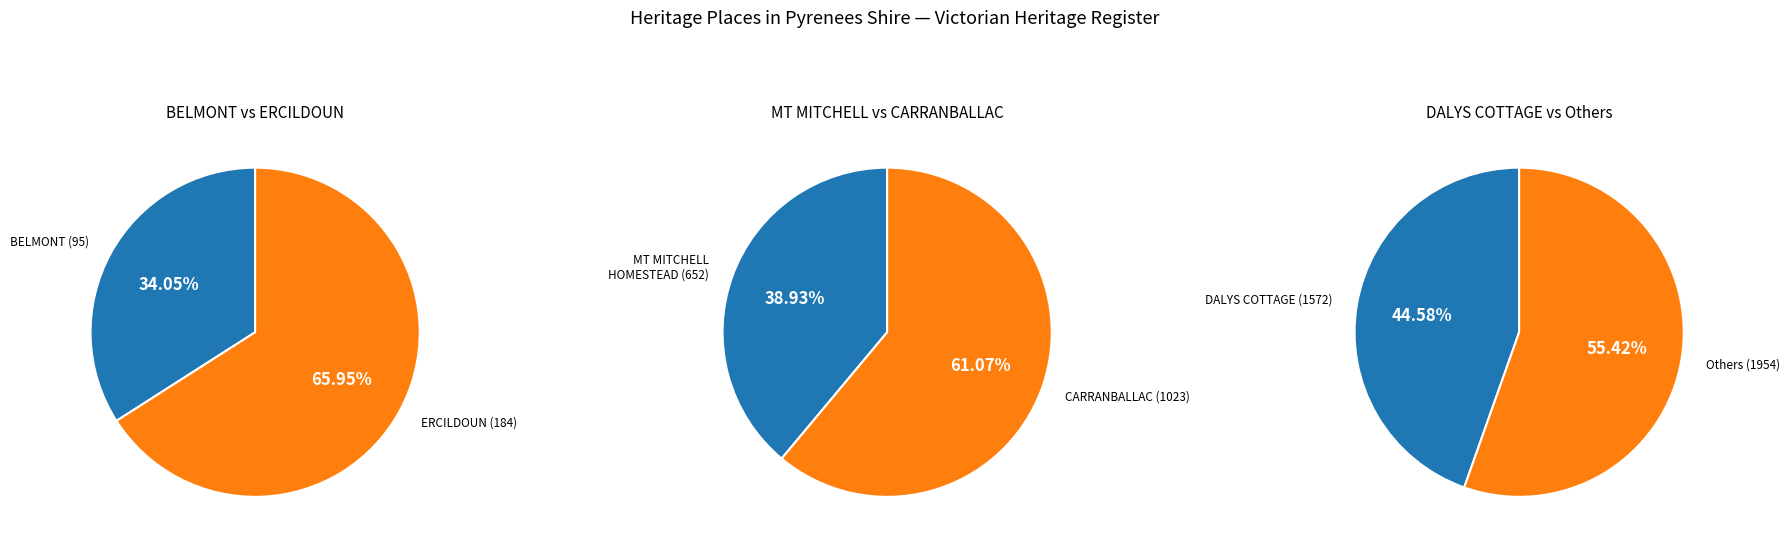

Rank the categories by value from highest to lowest.

DALYS COTTAGE, CARRANBALLAC, MT MITCHELL HOMESTEAD AND STABLES, ERCILDOUN, BELMONT